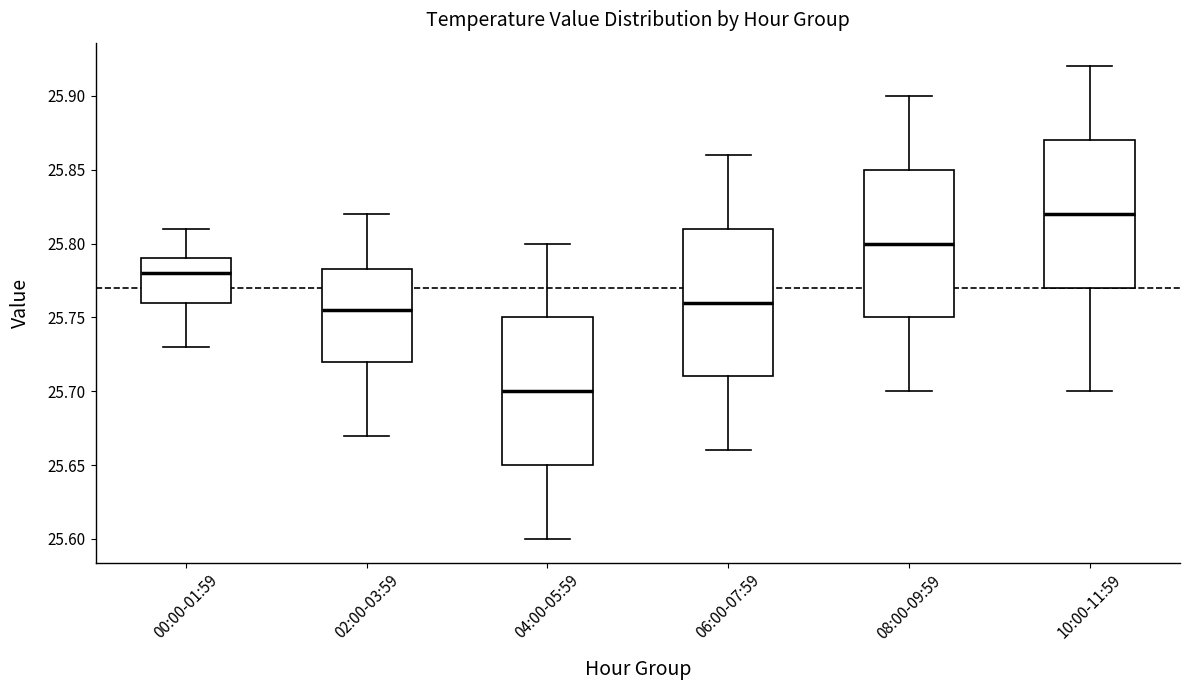

Reading left to right, read every box against the y-axis: the position of its median line, the range the box covers, and the ends of its whiskers. The values are not printed on the chart, so give them approximately, as read against the axis.

00:00-01:59: median 25.780, box 25.760 to 25.790, whiskers 25.730 to 25.810
02:00-03:59: median 25.755, box 25.720 to 25.785, whiskers 25.670 to 25.820
04:00-05:59: median 25.700, box 25.650 to 25.750, whiskers 25.600 to 25.800
06:00-07:59: median 25.760, box 25.710 to 25.810, whiskers 25.660 to 25.860
08:00-09:59: median 25.800, box 25.750 to 25.850, whiskers 25.700 to 25.900
10:00-11:59: median 25.820, box 25.770 to 25.870, whiskers 25.700 to 25.920